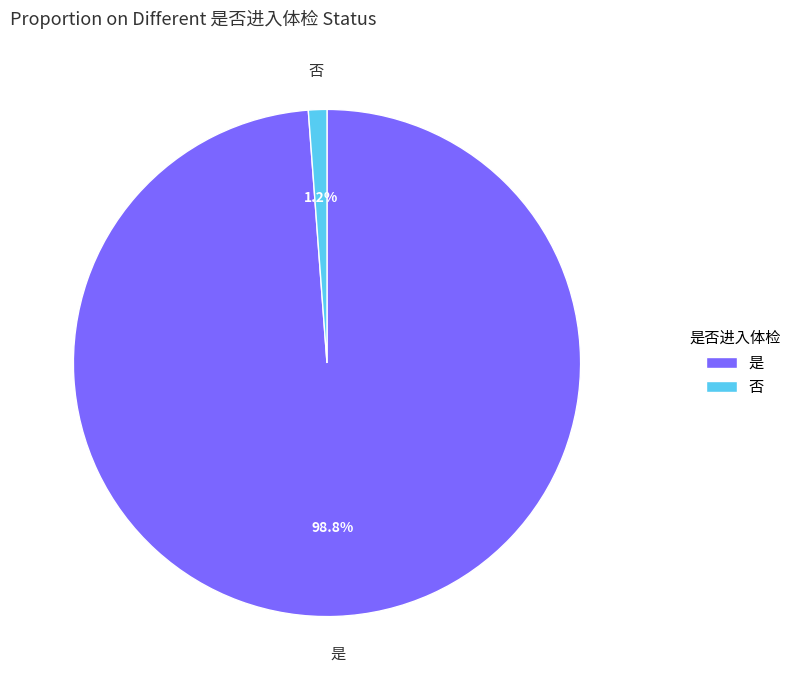

Which category has the biggest portion of the pie?

是